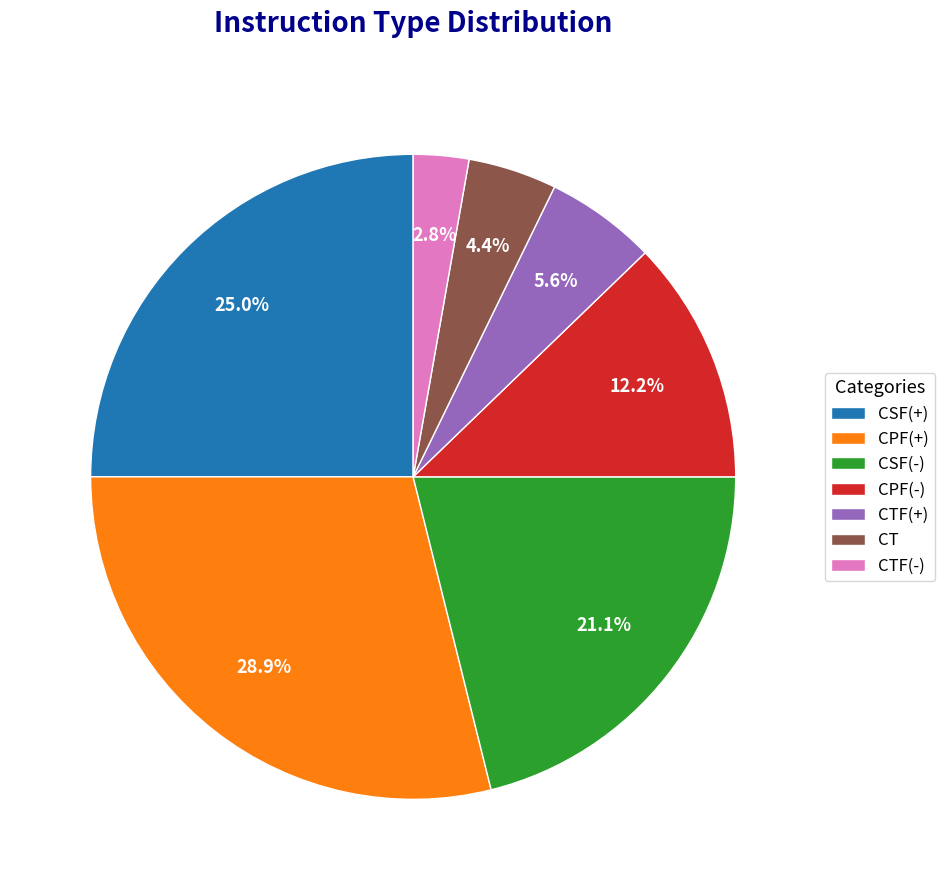

Between CSF(-) and CT, which is larger?

CSF(-)